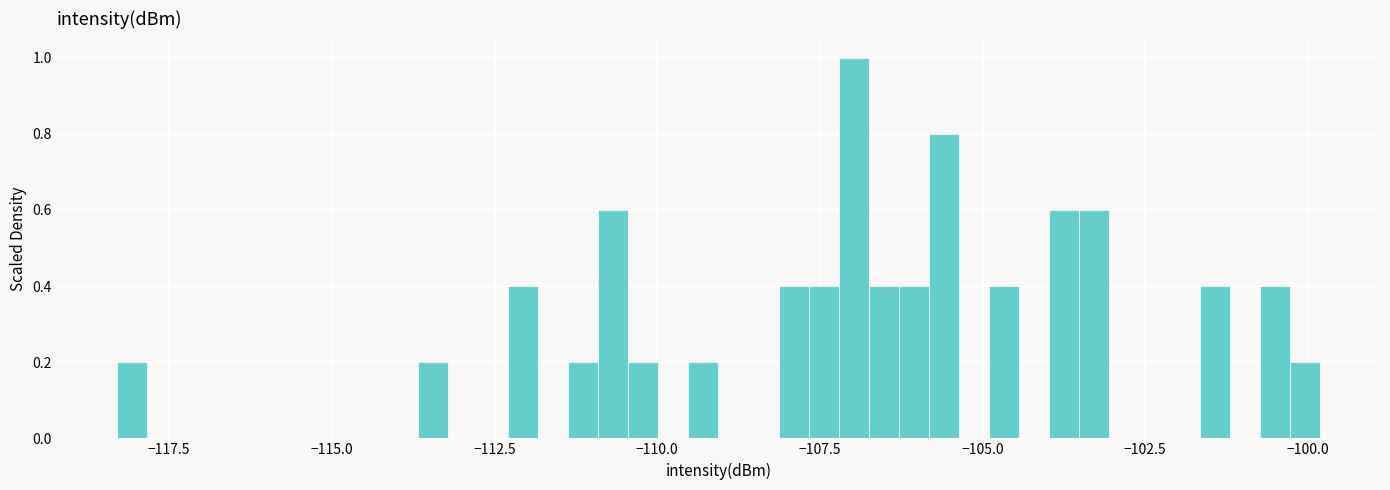

Read against the x-axis, roughly where is the centre of the tallest bar?

-107.0